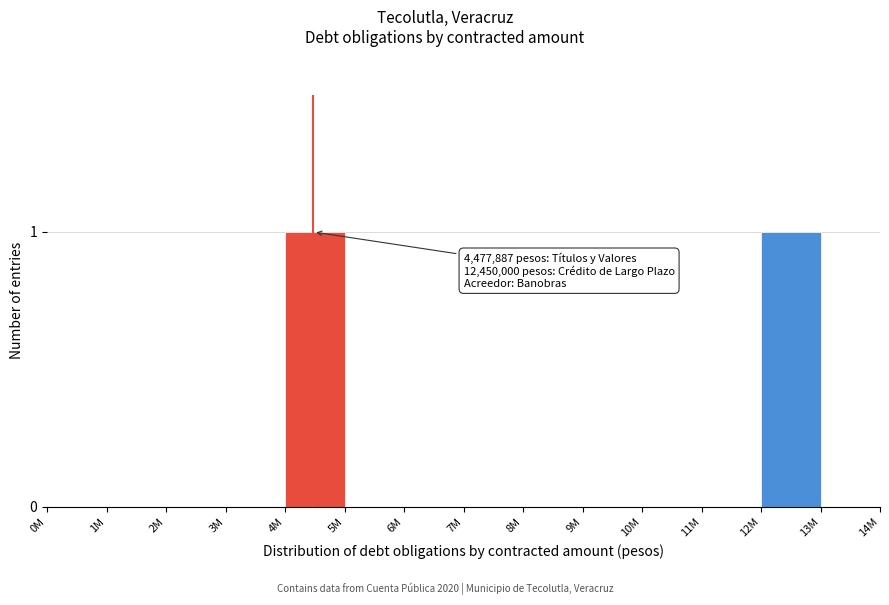

Reading left to right, list all the values displayed in this chart.

0M=0	1M=0	2M=0	3M=0	4M=1	5M=0	6M=0	7M=0	8M=0	9M=0	10M=0	11M=0	12M=1	13M=0